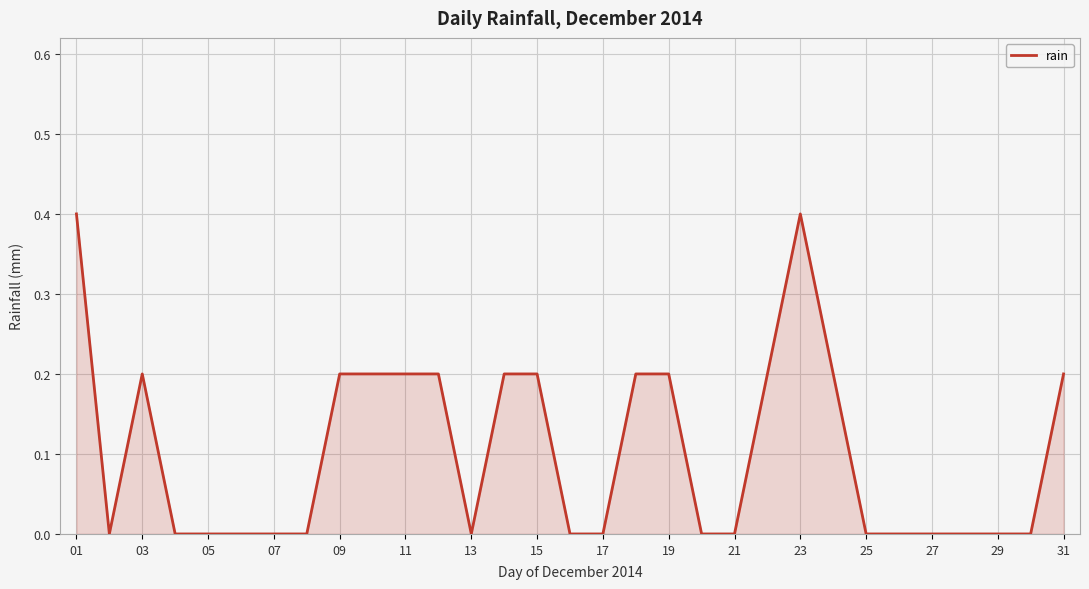

What is the average value?

0.1